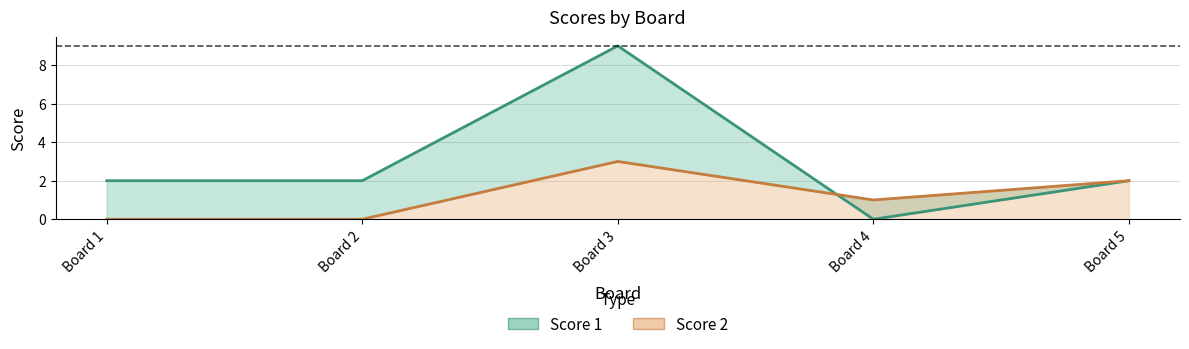

Which has a higher value, Board 5 or Board 1?

Board 5